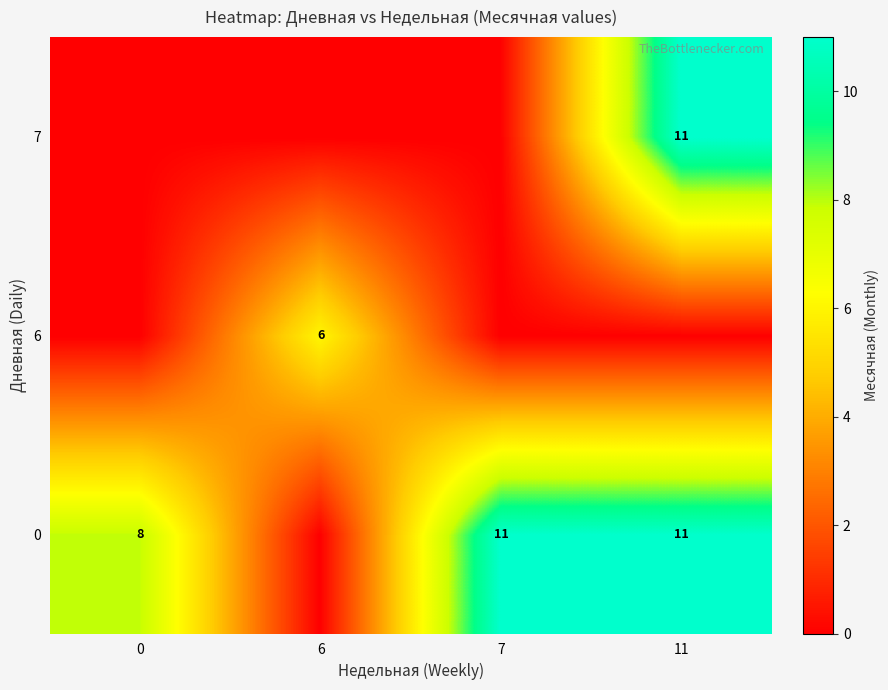

The 7 series shows 11 at 11. True or false?

True